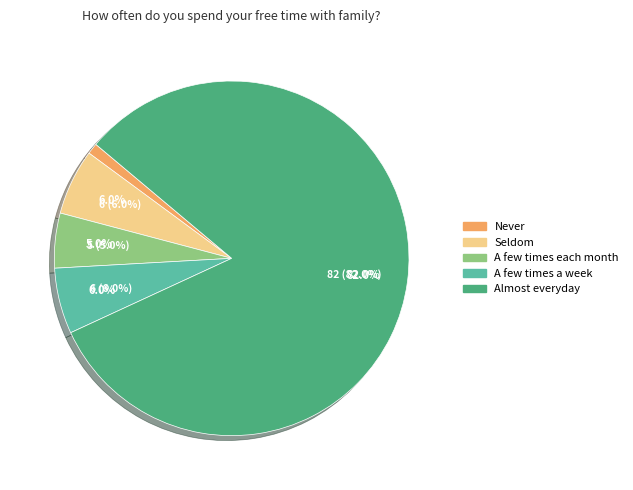

What is the change in value from Seldom to A few times each month?

-1